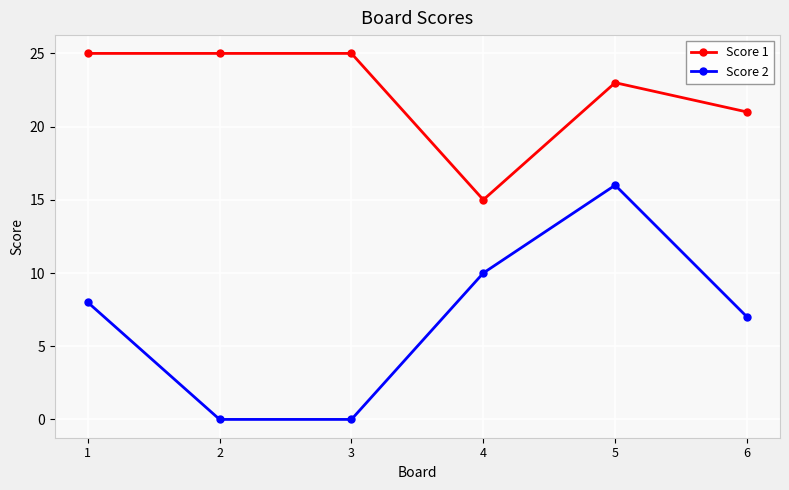

Which series has the largest total across all categories?

Score 1